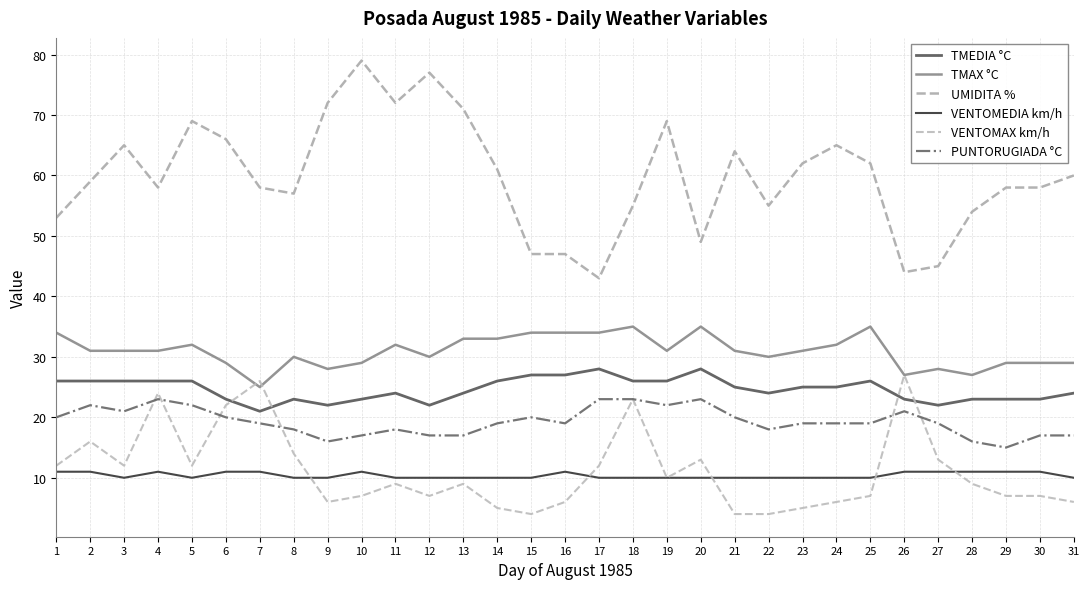

What is the difference between the maximum and second lowest values in the TMEDIA °C series?

6